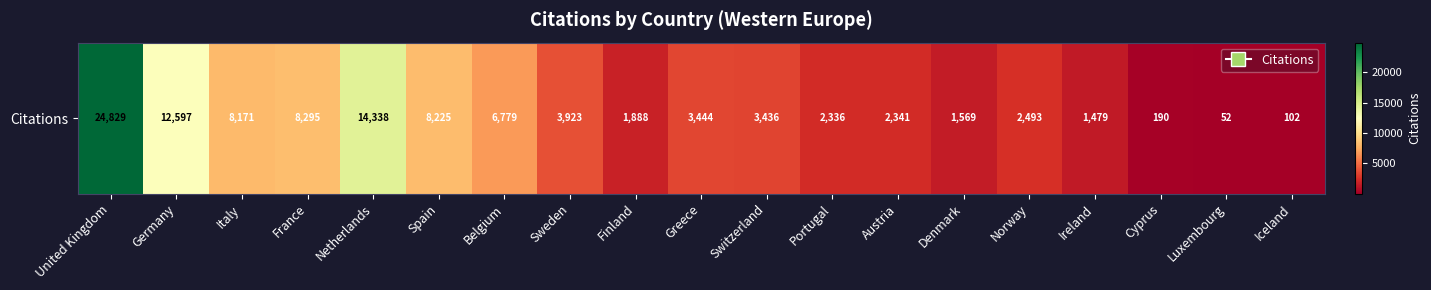

Reading left to right, what are all the values shown in this chart?

United Kingdom=24829	Germany=12597	Italy=8171	France=8295	Netherlands=14338	Spain=8225	Belgium=6779	Sweden=3923	Finland=1888	Greece=3444	Switzerland=3436	Portugal=2336	Austria=2341	Denmark=1569	Norway=2493	Ireland=1479	Cyprus=190	Luxembourg=52	Iceland=102